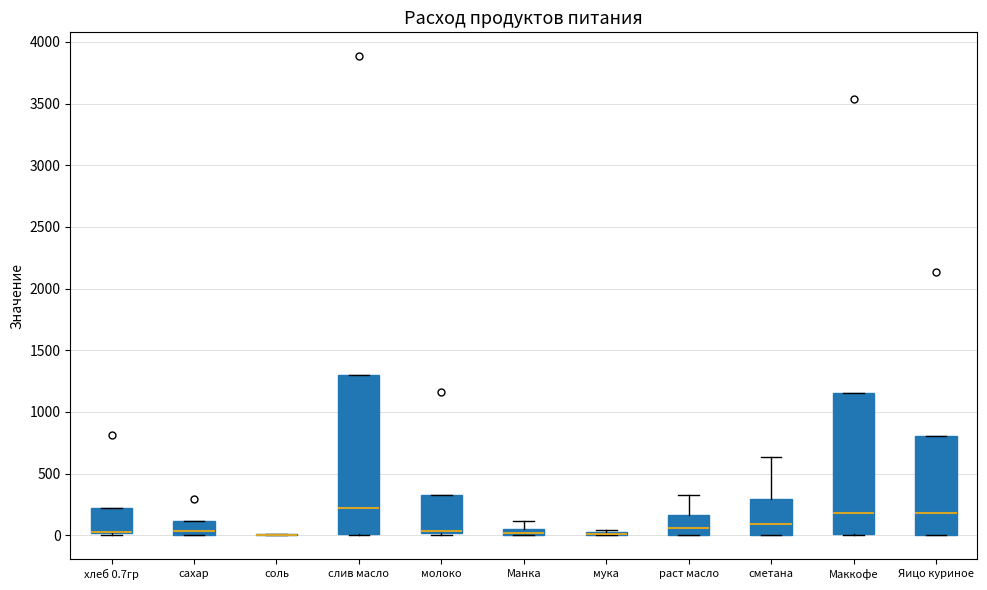

Comparing the boxes themselves (not the whiskers), which one is the tallest?

слив масло